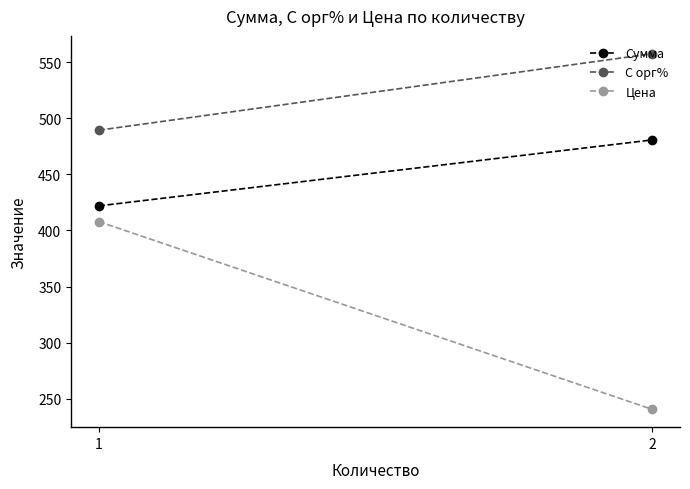

What is the difference between the maximum and minimum values in the Цена series?

167.5